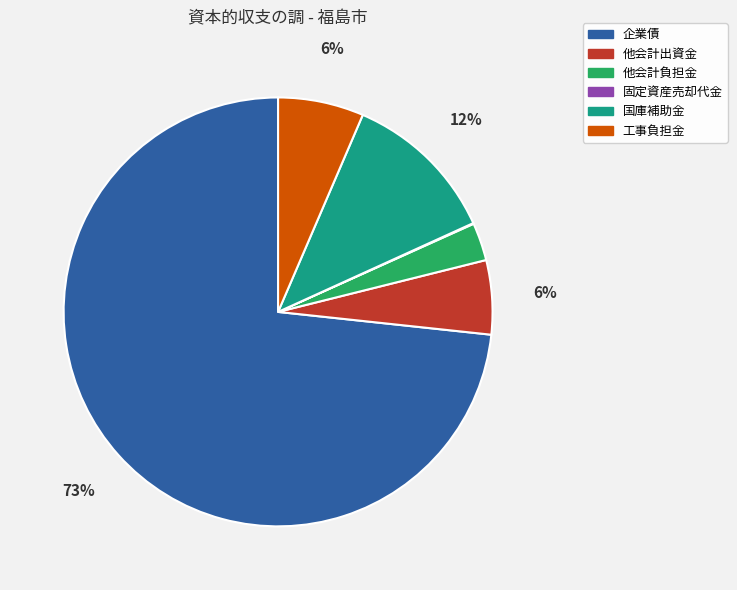

The 工事負担金 slice represents 6% of the pie. True or false?

True